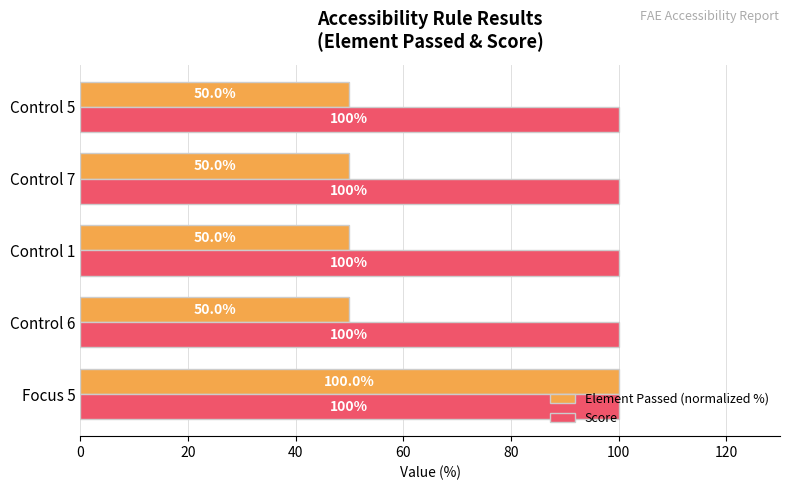

Count the number of data series in this chart.

2